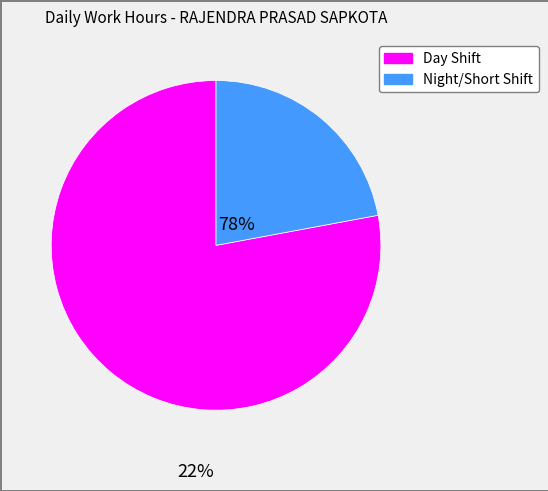

Is it true that Night/Short Shift is 22% of the pie?

True